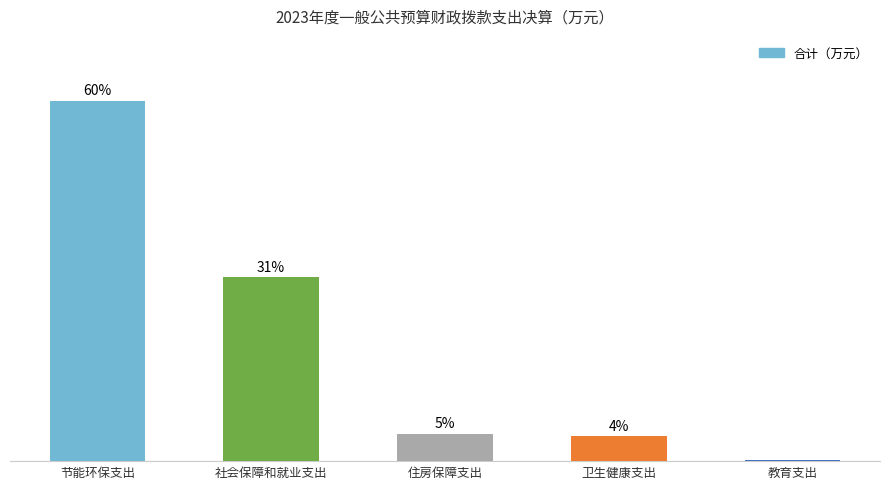

Which category has the lowest value across all series?

教育支出